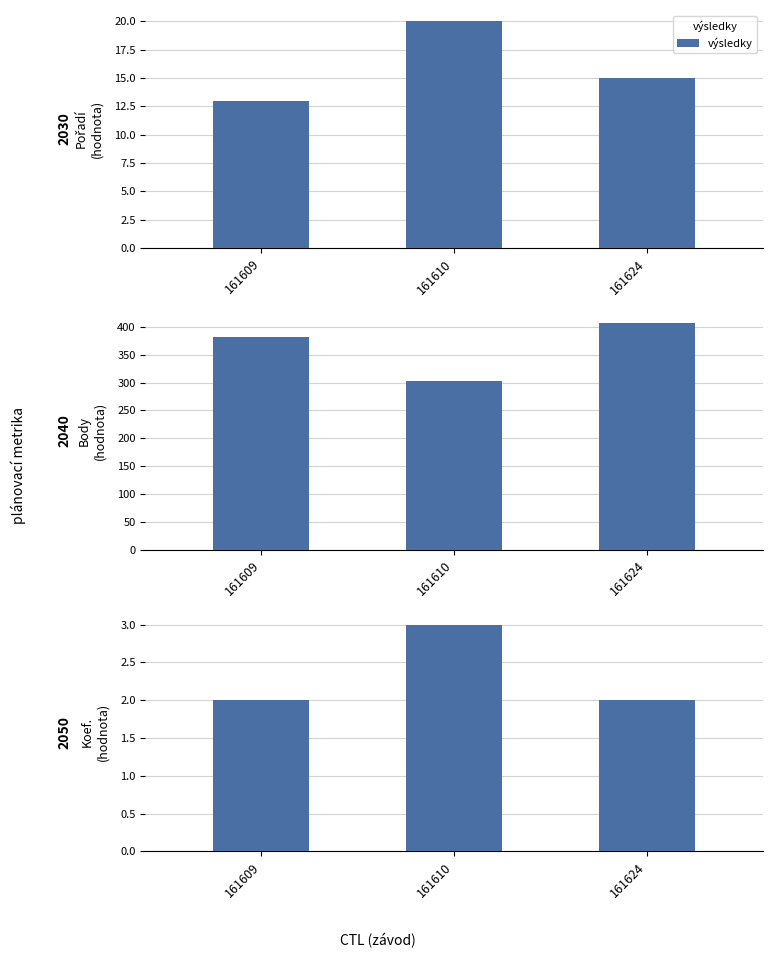

Rank the categories by value from highest to lowest.

161610, 161609, 161624